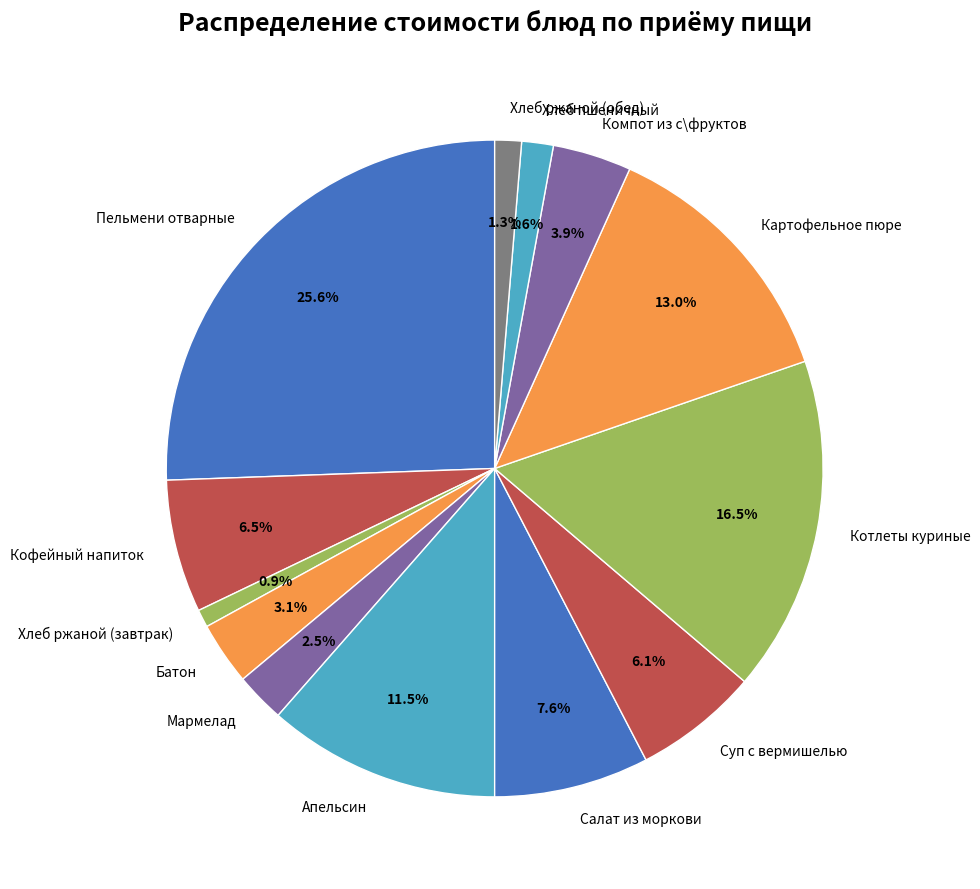

How many segments does this pie chart have?

13